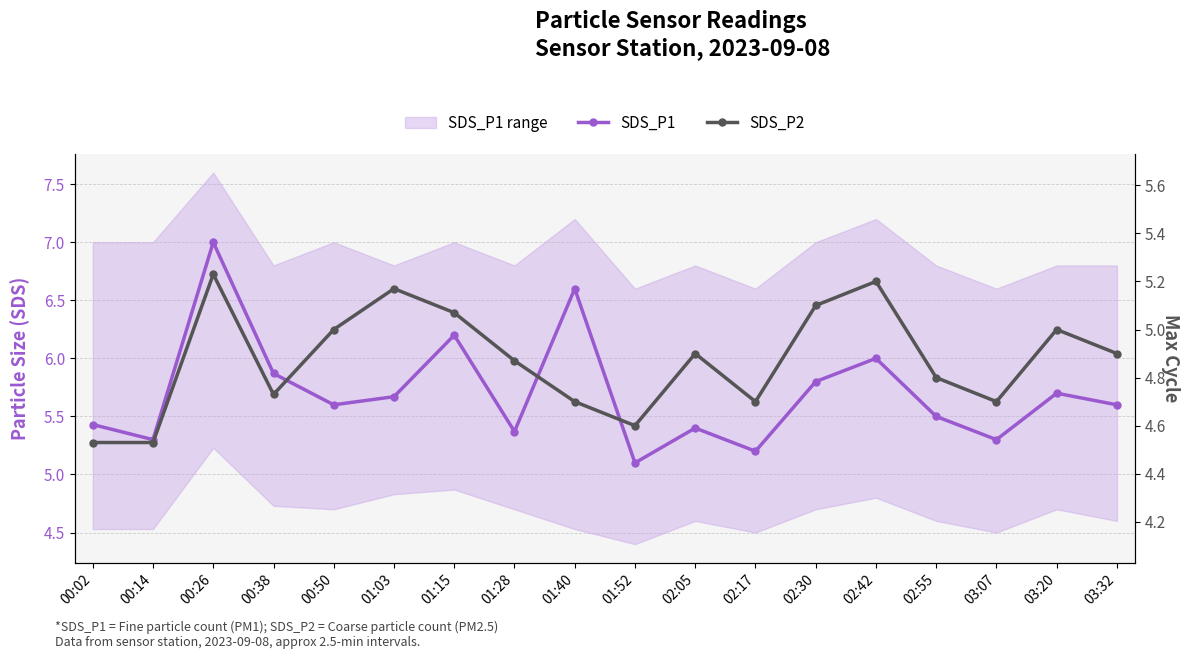

Is this an area chart (filled region under the line)?

No